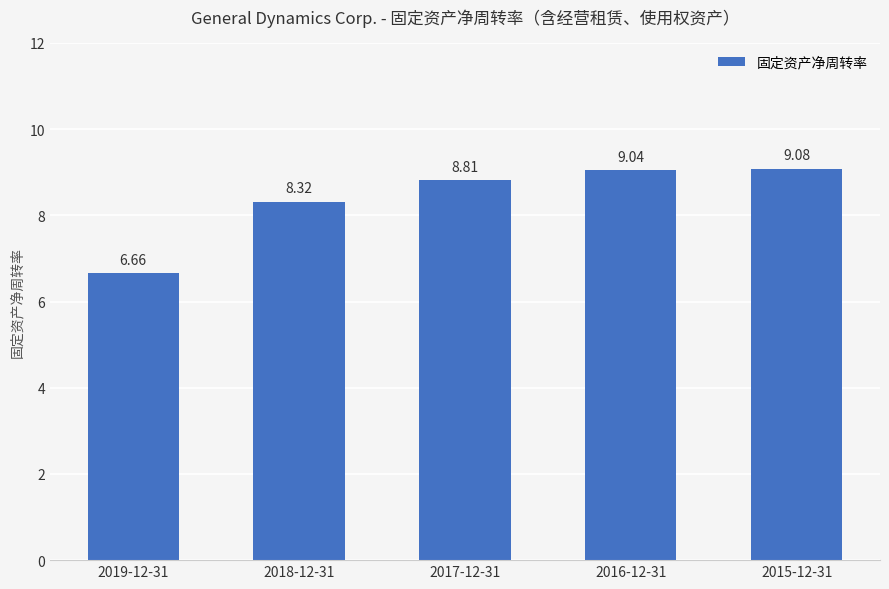

What is the value of the 2nd bar from the left?

8.3